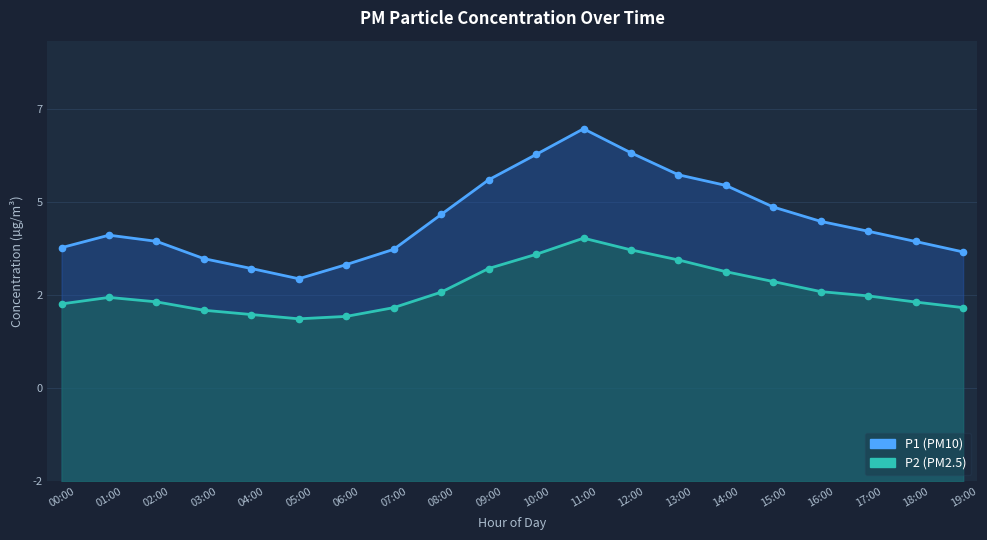

True or false: P2 and P1 intersect in this chart.

False